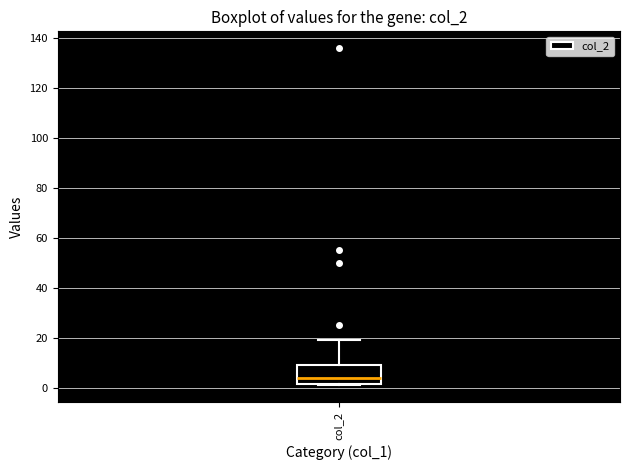

Transcribe this box plot: give where the median line is, the range the box spans, and where the two whiskers end, as read against the y-axis. The values are not printed on the chart, so give them approximately, as read against the axis.

median 4, box 2 to 10, whiskers 2 to 20